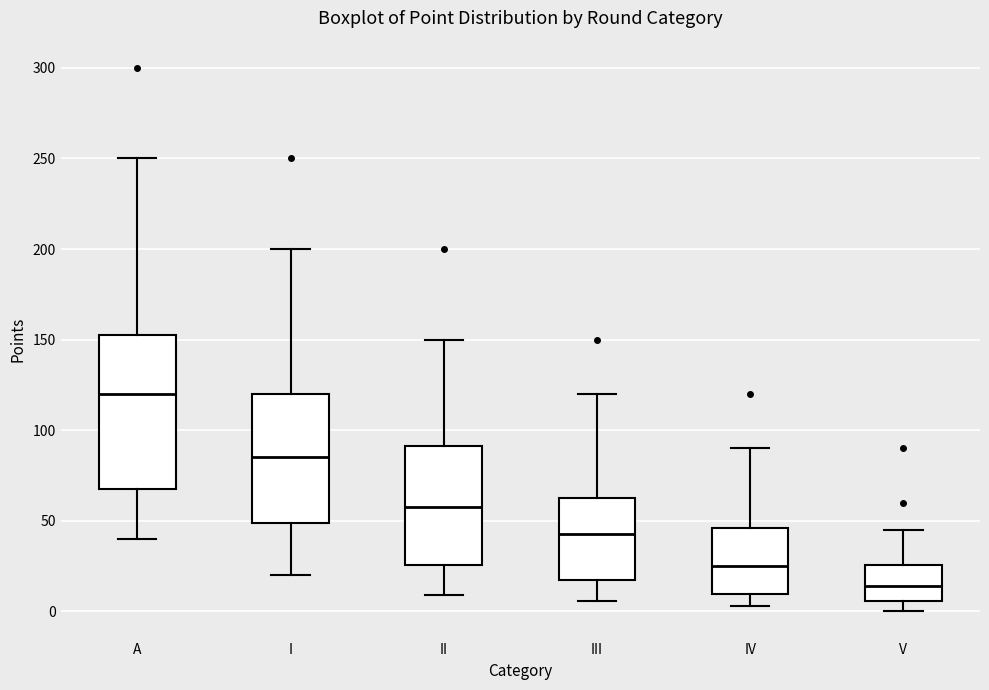

Where does the lower whisker of the box for II end on the y-axis? The values are not printed on the chart, so give them approximately, as read against the axis.

10